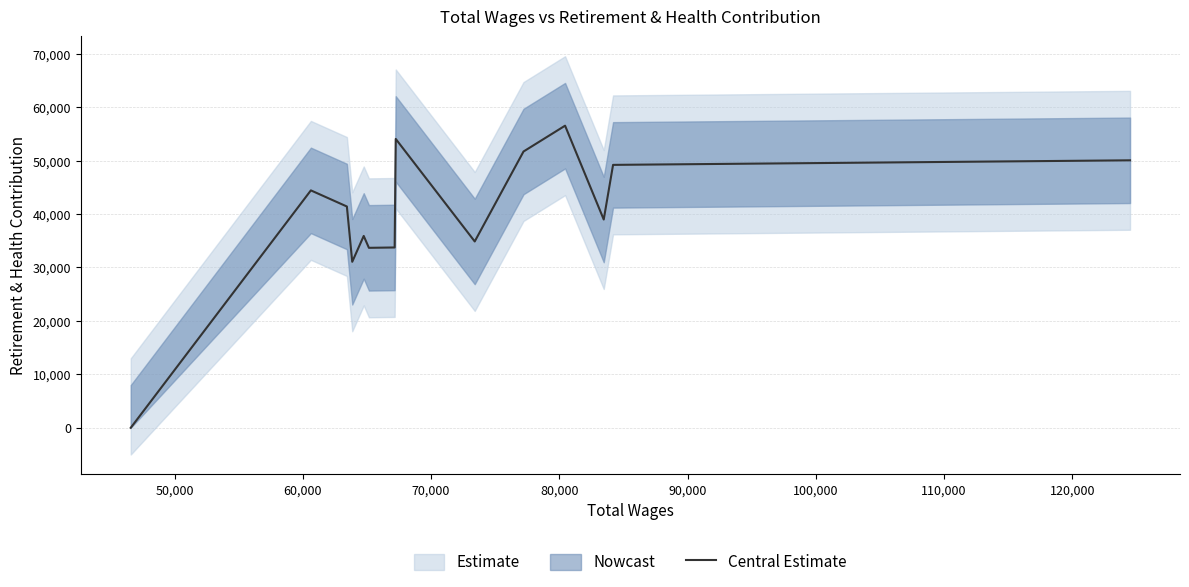

What is the highest value of the Central Estimate series?

56540